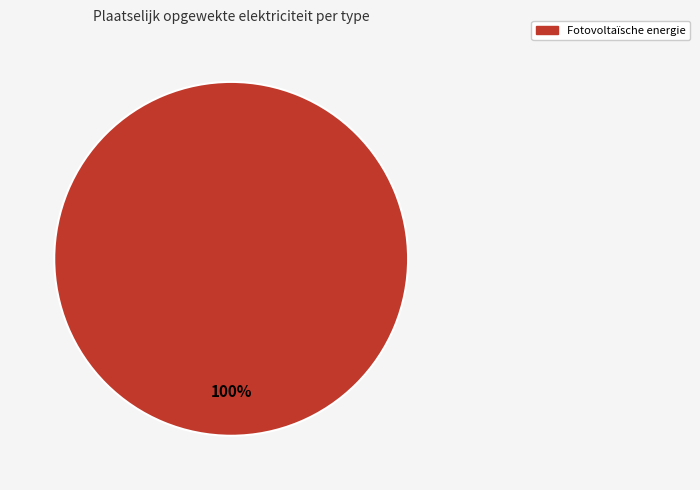

Is there a majority slice in this chart?

Yes